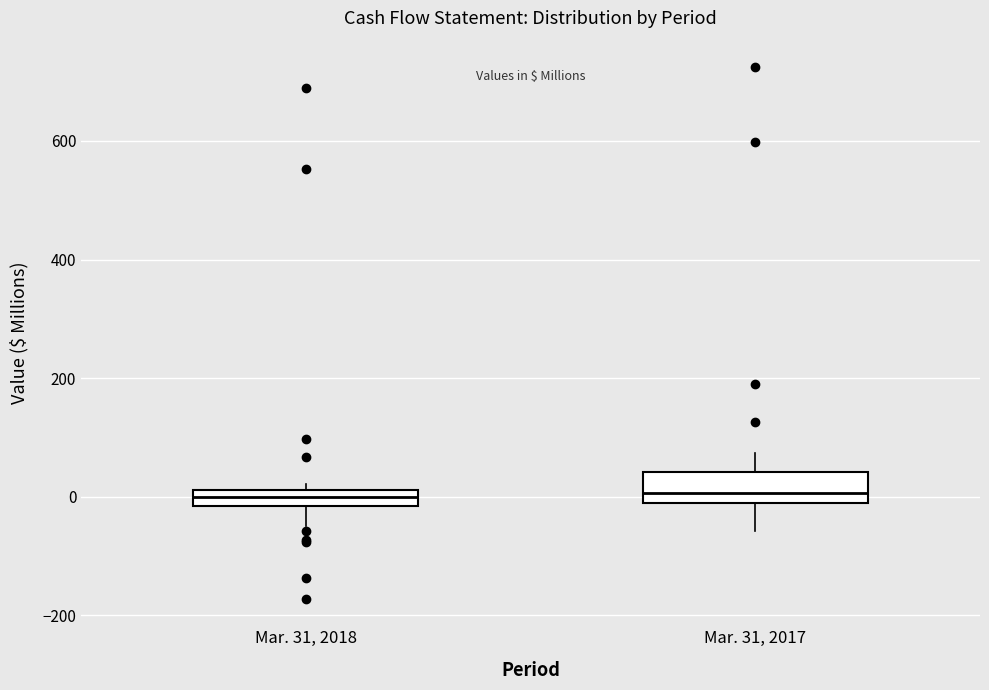

Where does the median line of the box for Mar. 31, 2017 sit on the y-axis? The values are not printed on the chart, so give them approximately, as read against the axis.

0